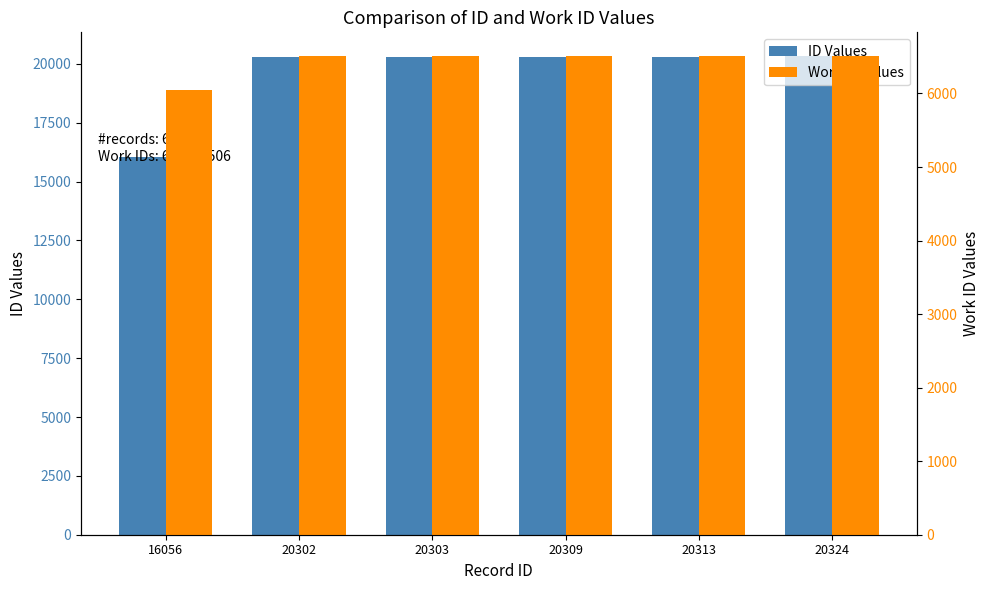

List the series in order of their peak value, lowest first.

Work ID Values, ID Values